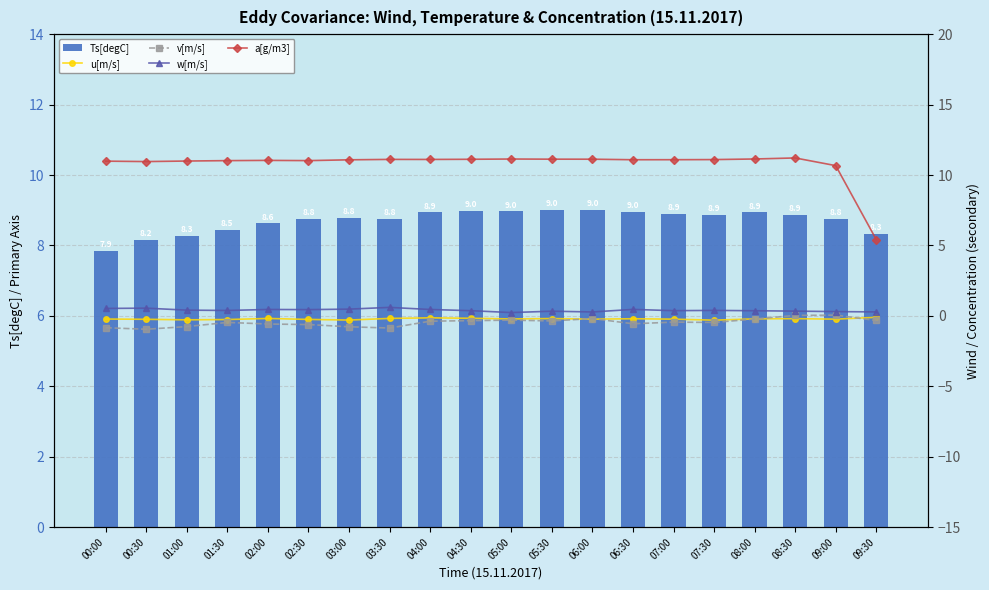

Which category has the highest value across all series?

08:30